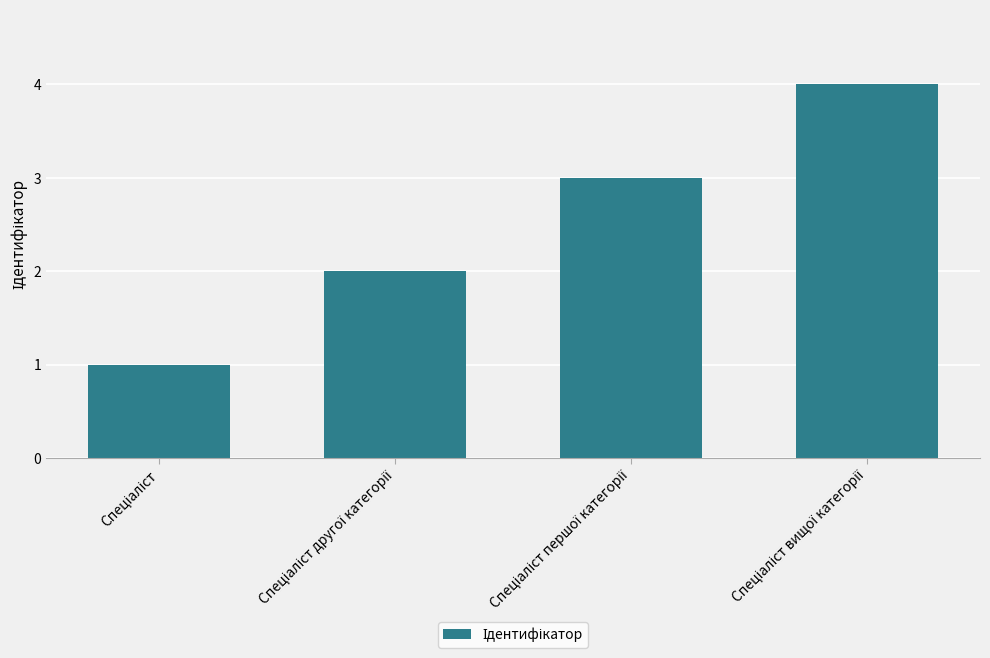

What is the maximum value shown in the chart?

4